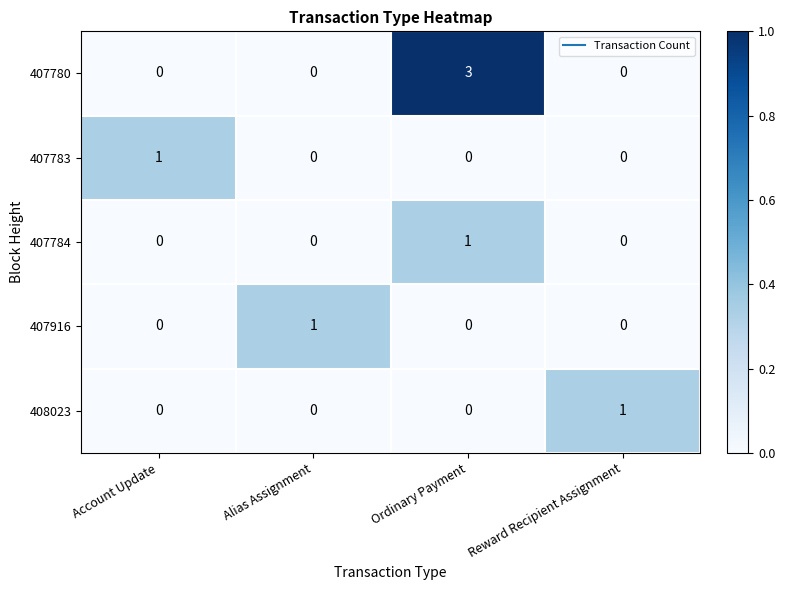

What is the total value across all series at Ordinary Payment?

4